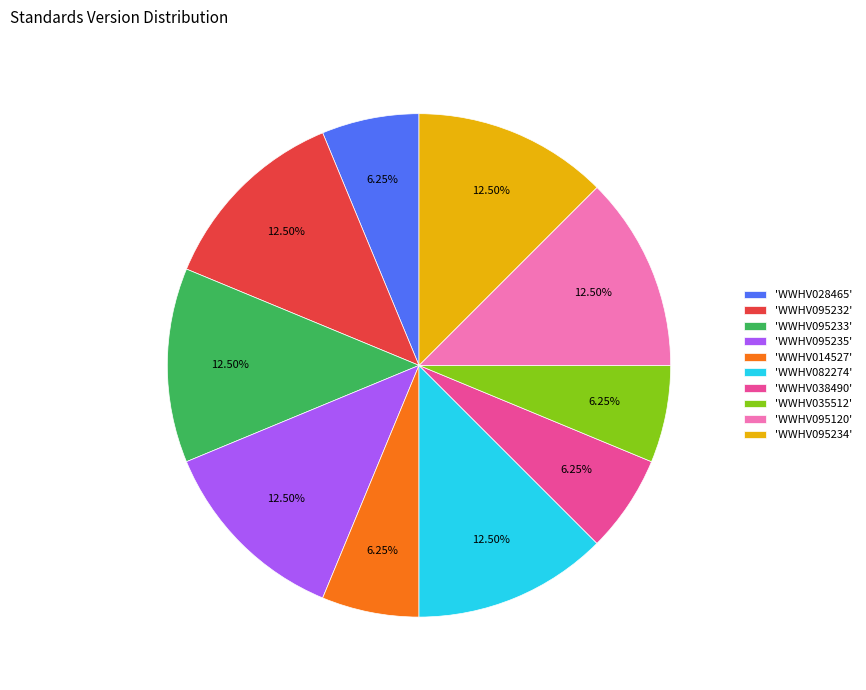

Is 'WWHV082274' the majority of the pie?

No